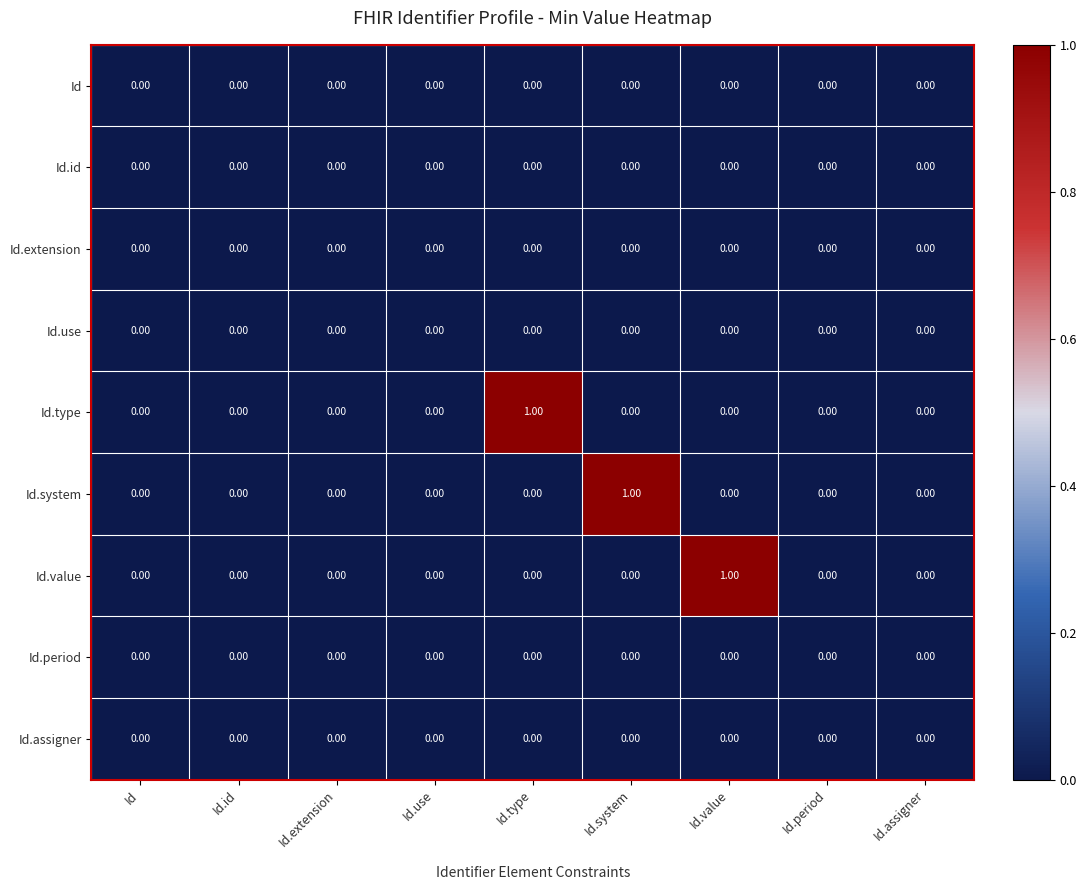

Is the value of Id.value at Id.value greater than the value of Id at Id.type?

Yes